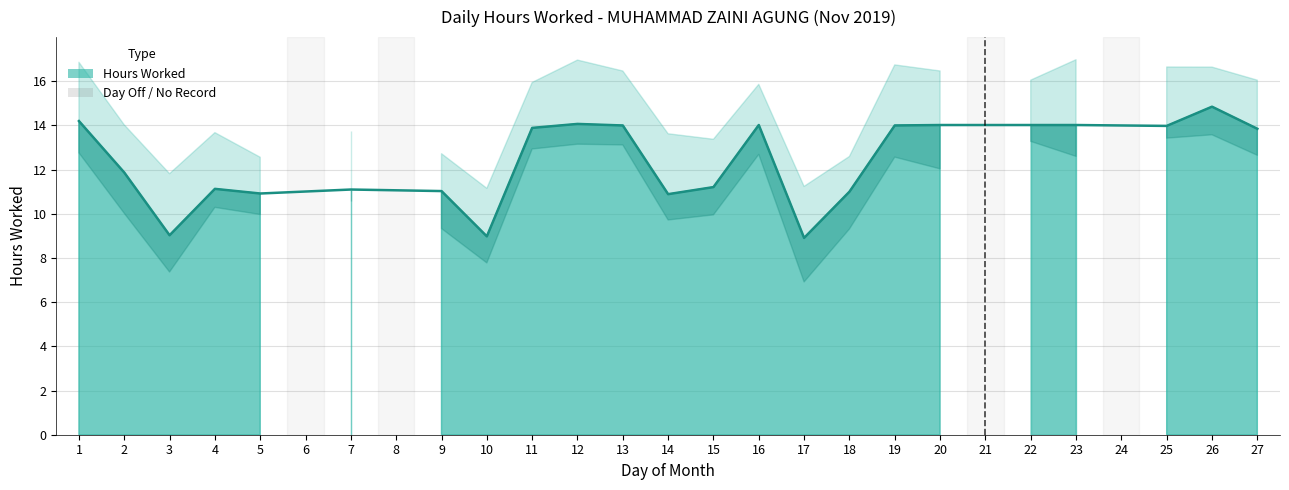

Is it true that the value at 3 is 4.0?

False